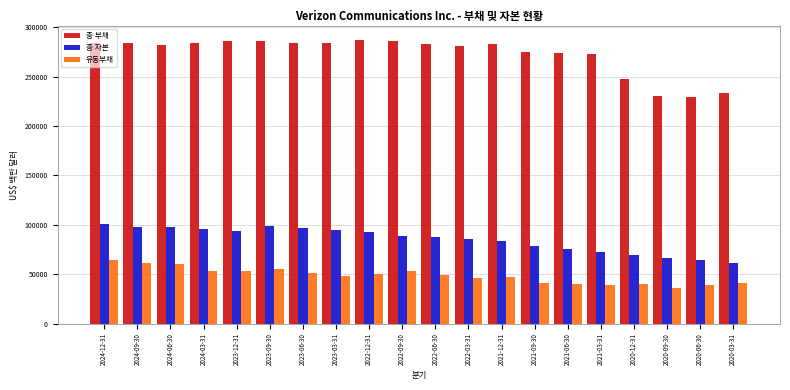

What is the difference between the second highest and second lowest values in the 총 부채 series?

55992